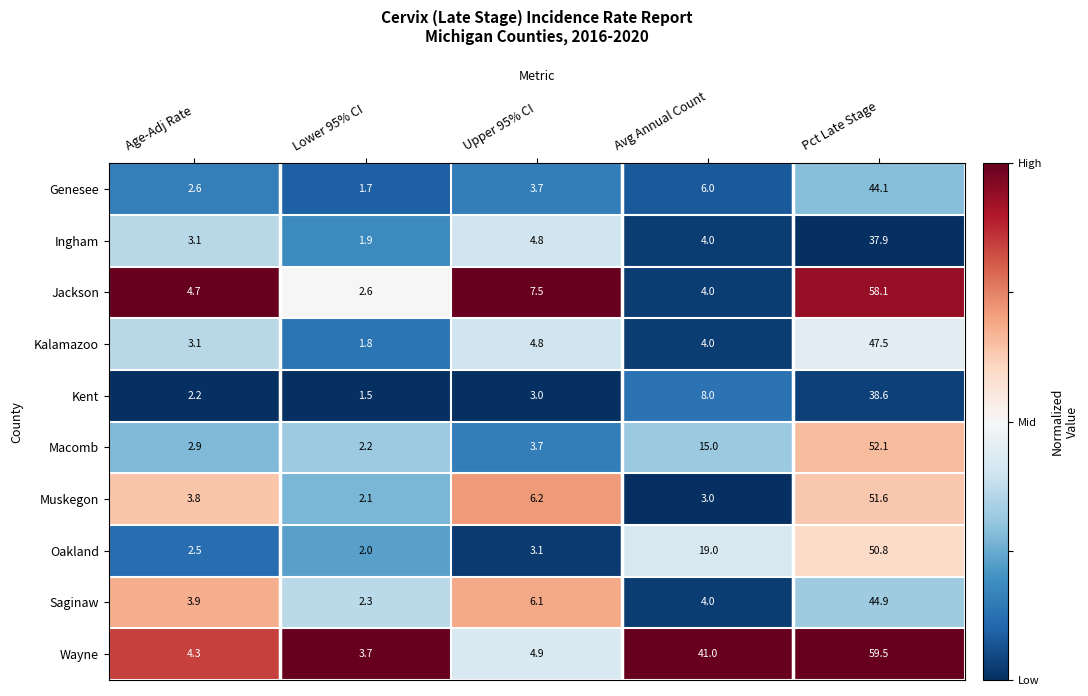

Between Age-Adj Rate and Avg Annual Count, which series saw the biggest shift?

Wayne